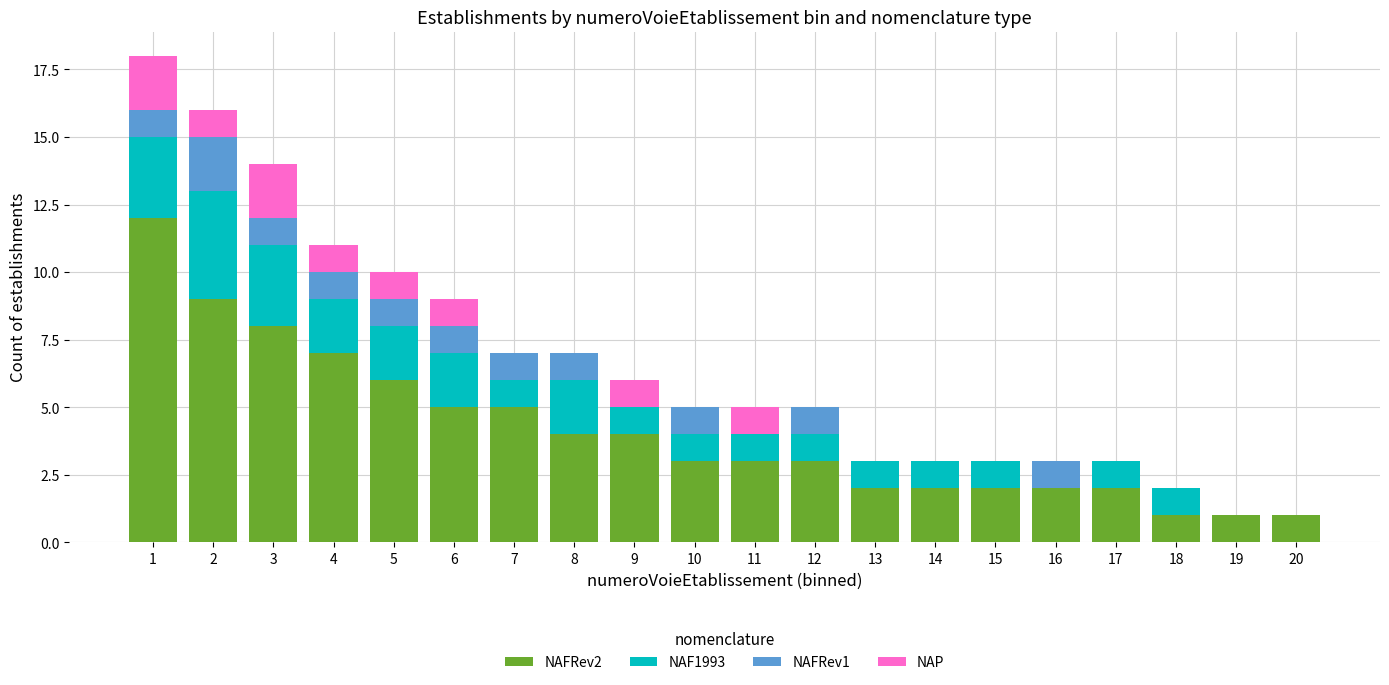

Is it true that NAFRev2 equals 7 at 8?

False